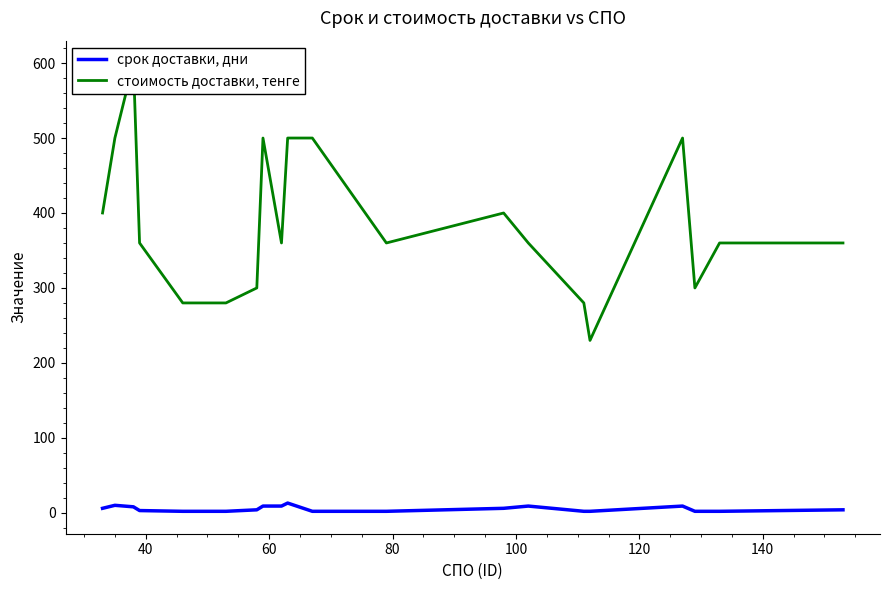

How many values in the срок доставки, дни series are below 4?

9